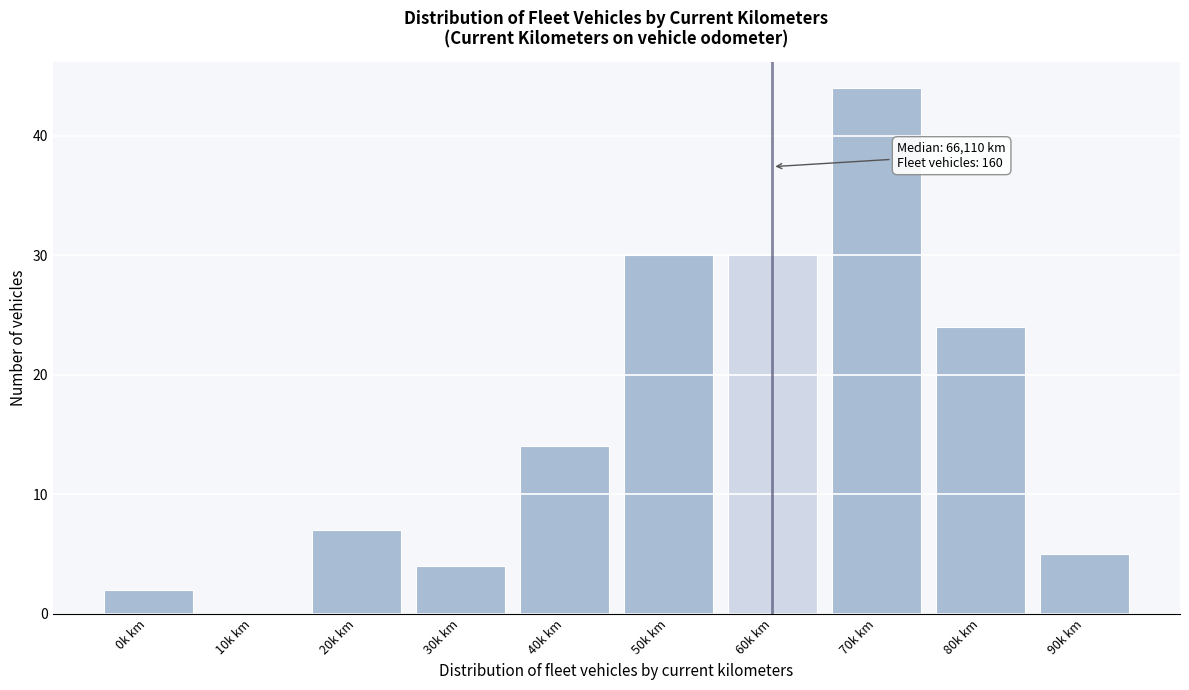

Reading left to right, extract all data points from this chart.

0k km=2	10k km=0	20k km=7	30k km=4	40k km=14	50k km=30	60k km=30	70k km=44	80k km=24	90k km=5